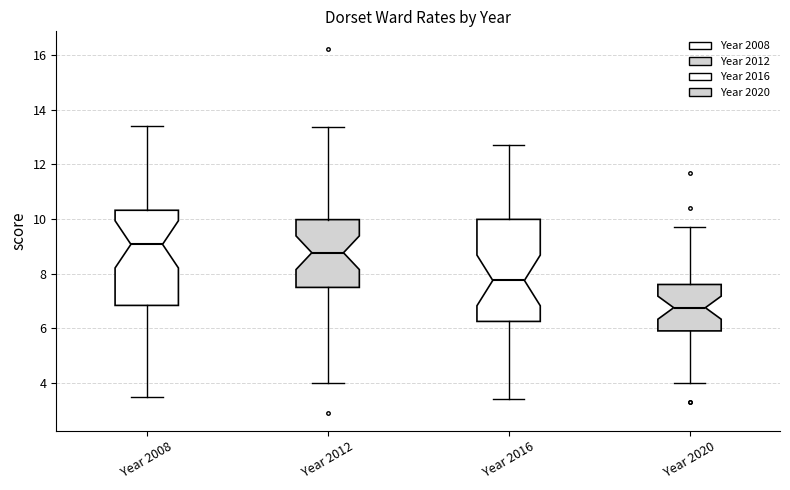

Which box is the tallest, from its lower edge to its upper edge?

Year 2016